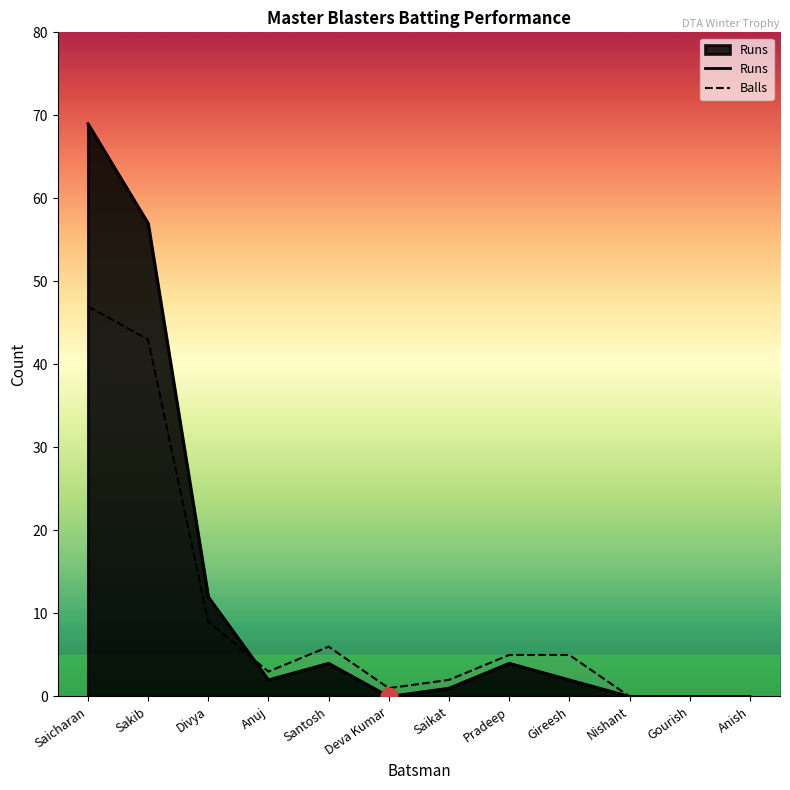

Between Divya and Nishant, which is larger?

Divya